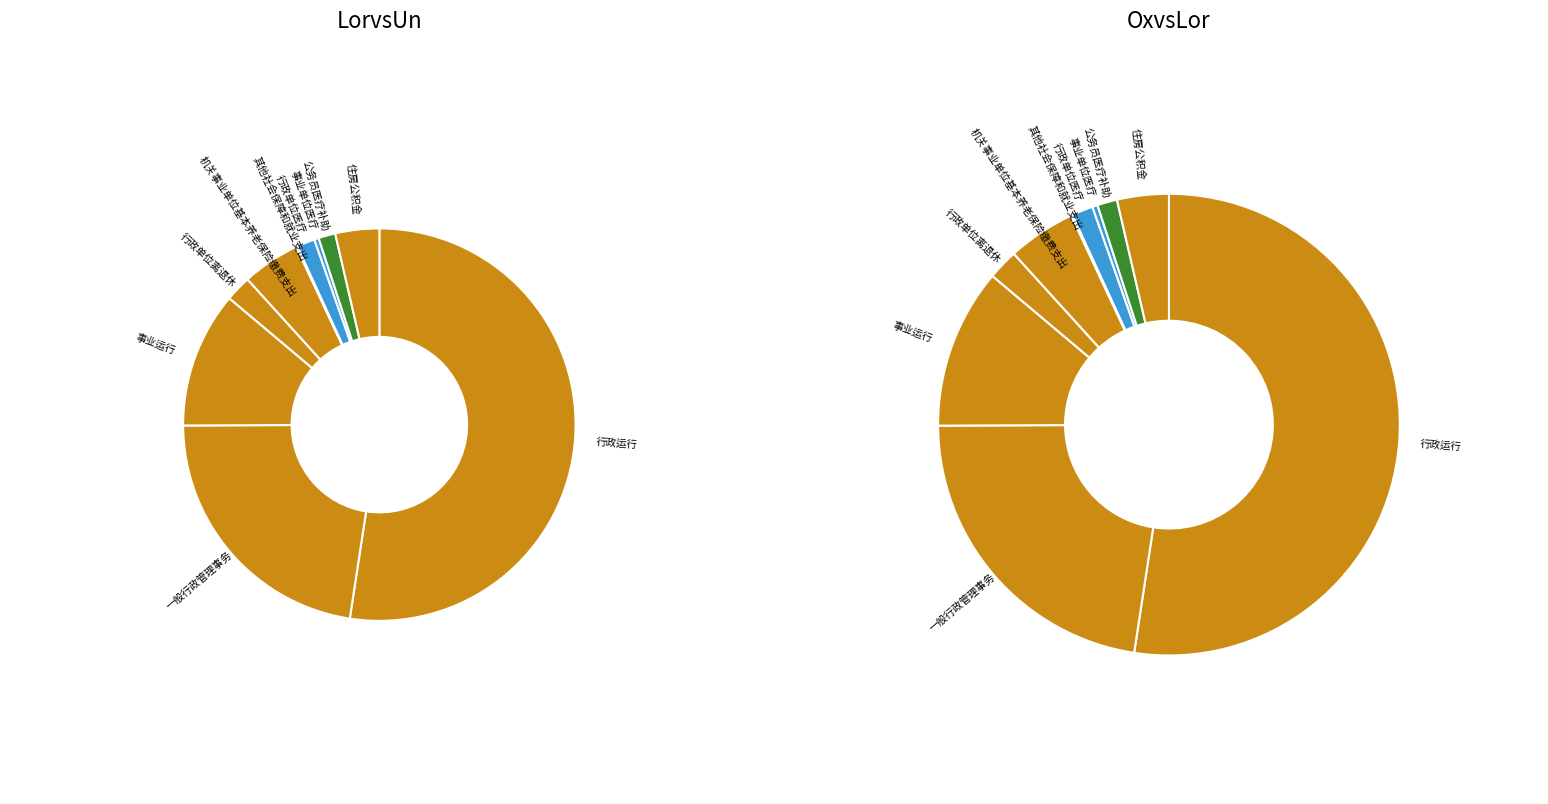

To the nearest percent, what is the difference between the 公务员医疗补助 and 机关事业单位基本养老保险缴费支出 slice percentages?

3%